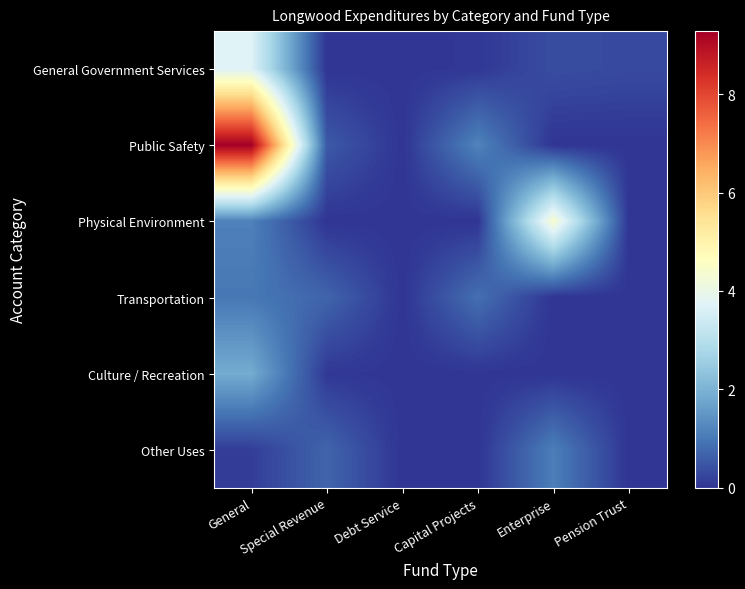

What is the maximum value shown in the chart?

9279571